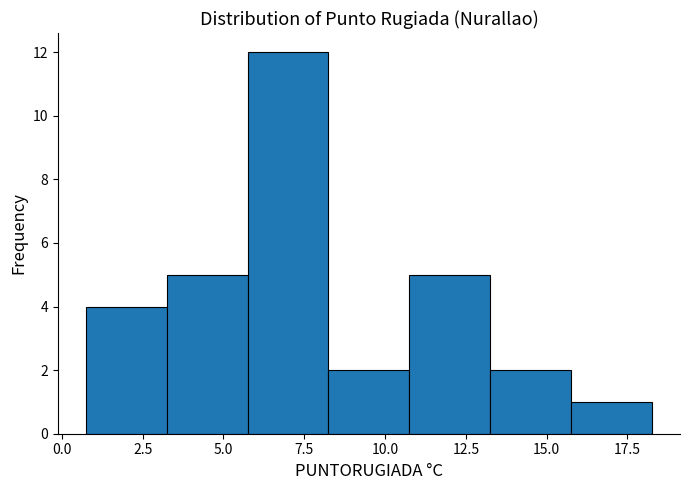

Over which range of the x-axis is the bar tallest?

5.75 to 8.25